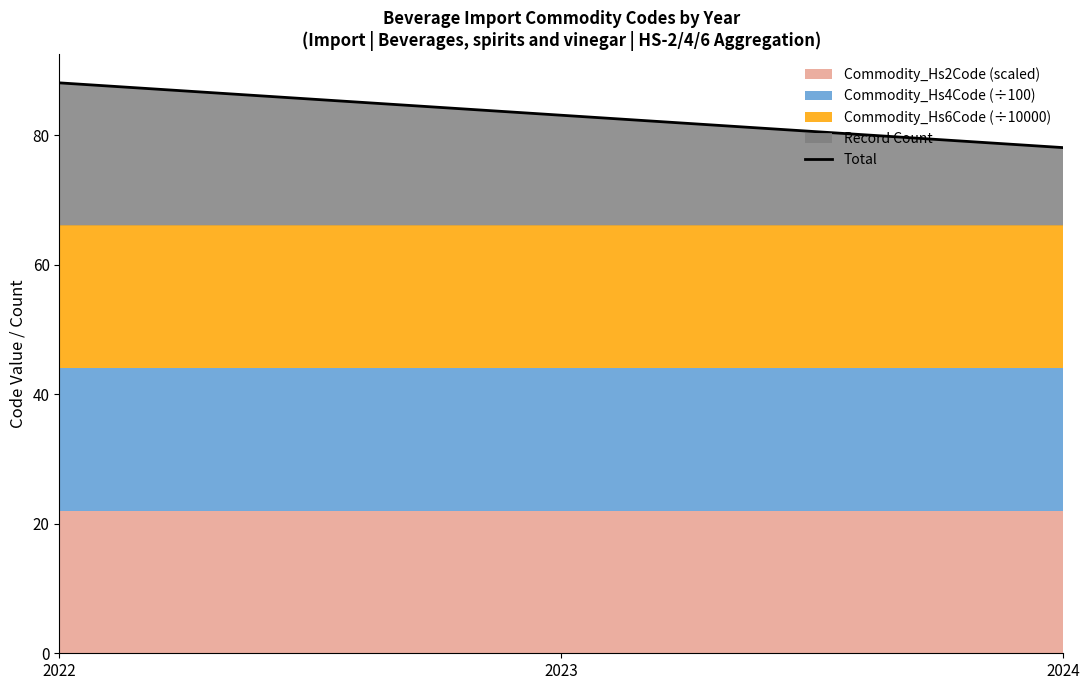

What is the change in value from 2023 to 2024?

-5.0